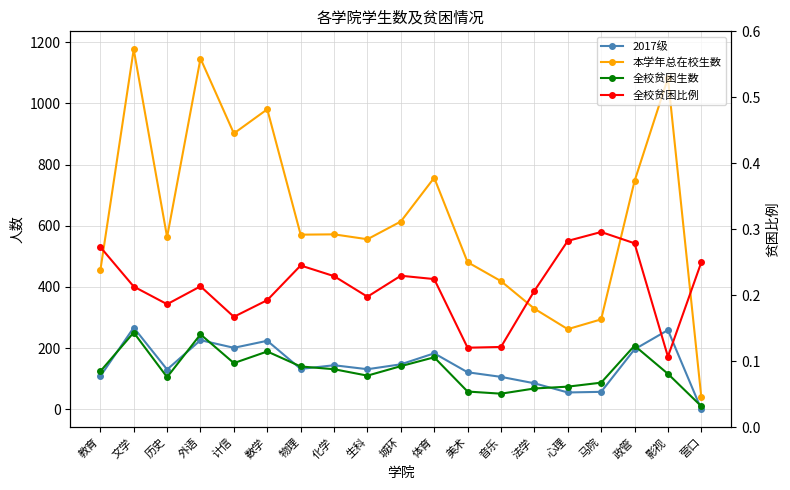

What is the sum of the 本学年总在校生数 values at 历史 and 外语?

1710.0